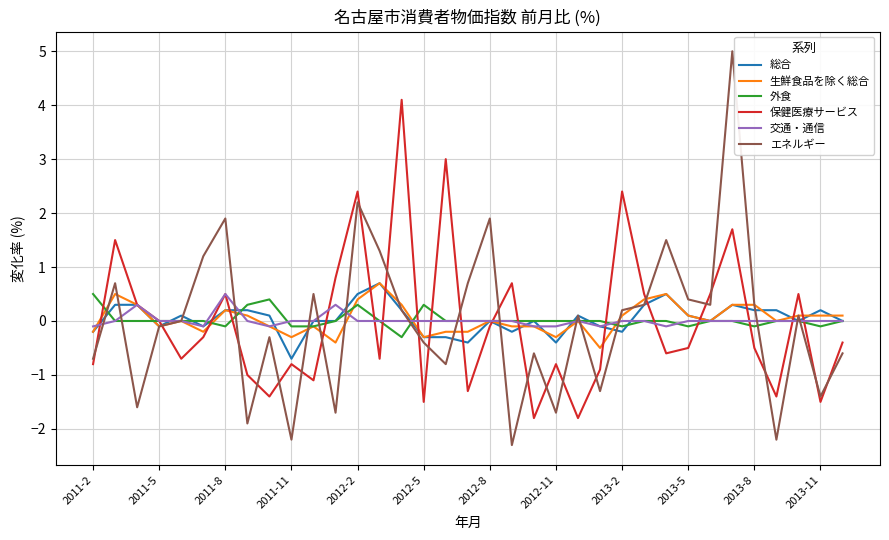

Which series has the largest range (max minus min)?

エネルギー